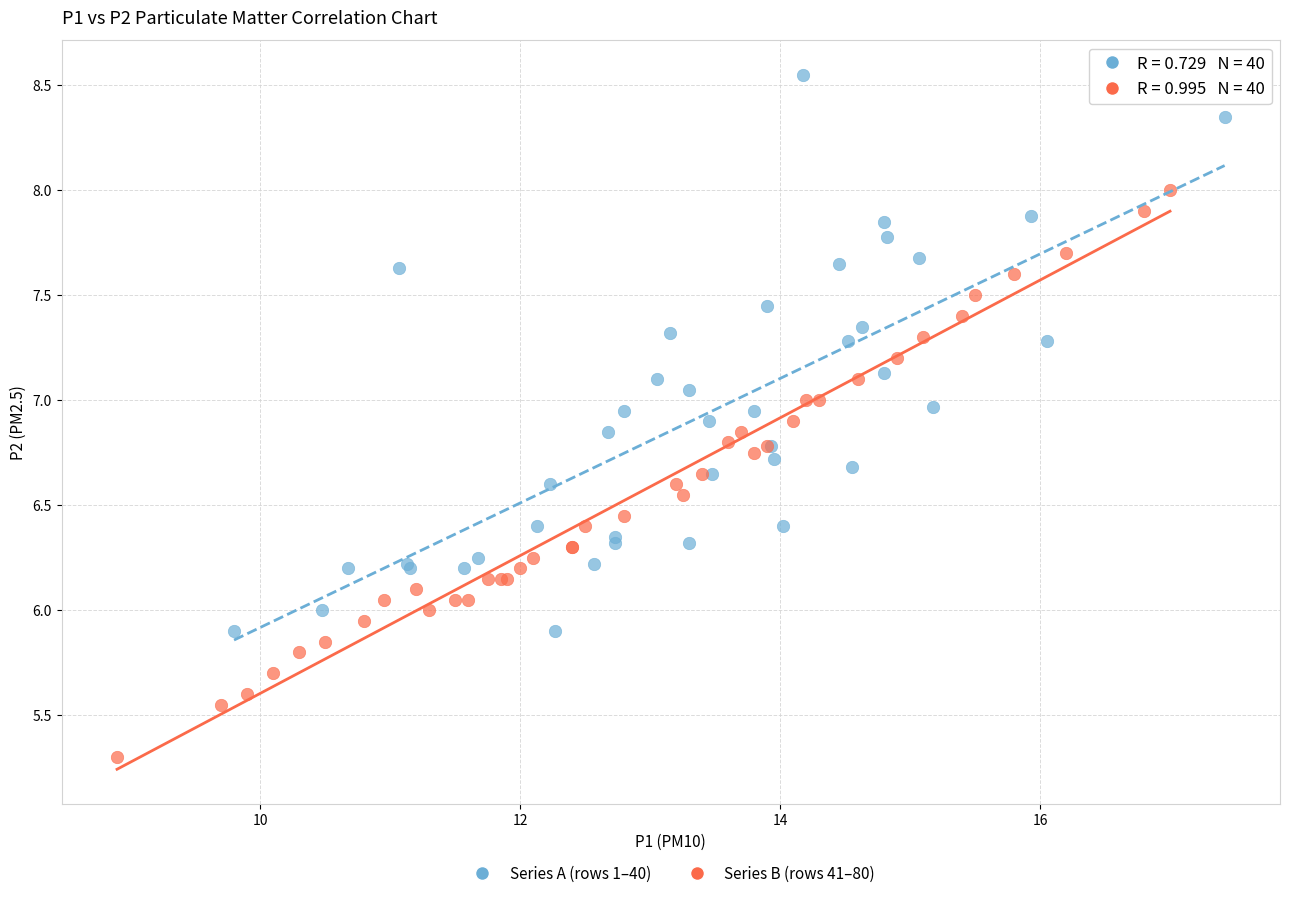

Which series reaches the minimum Y coordinate?

Series B (rows 41–80)